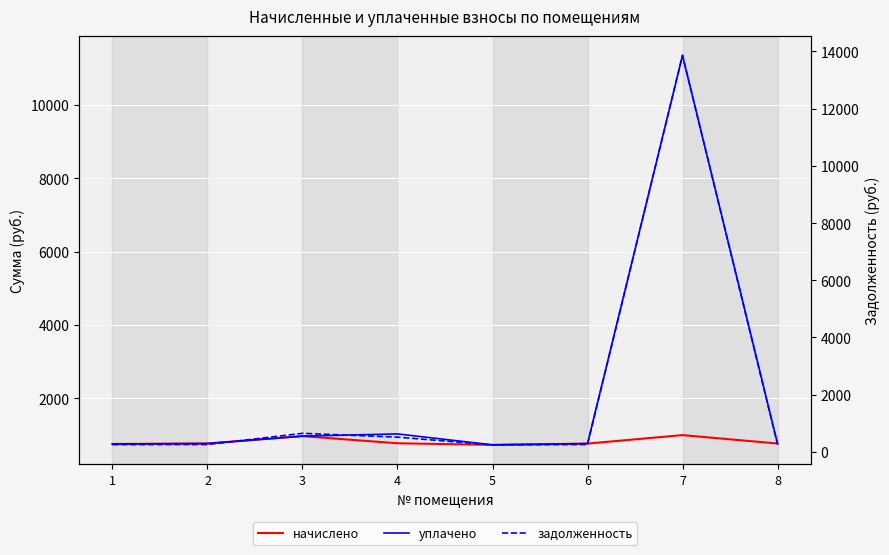

Which category has the highest value in the задолженность series?

7